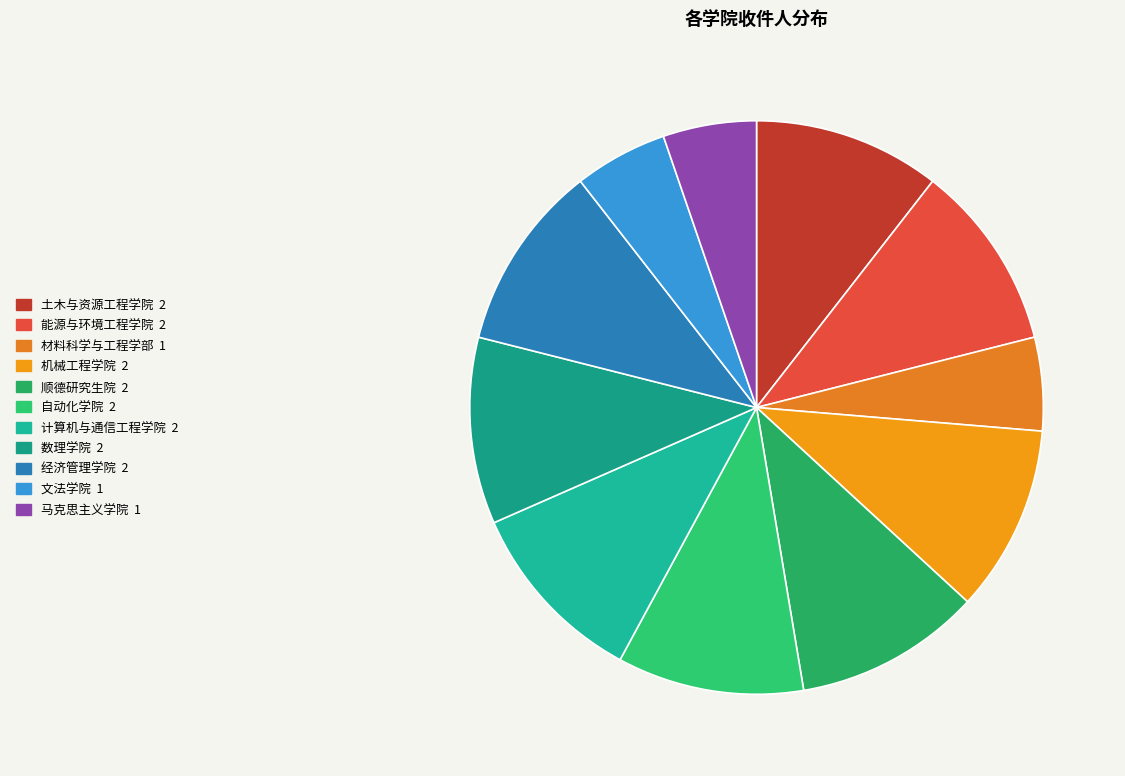

Approximately how many times larger is the value at 机械工程学院 compared to 自动化学院?

1.0